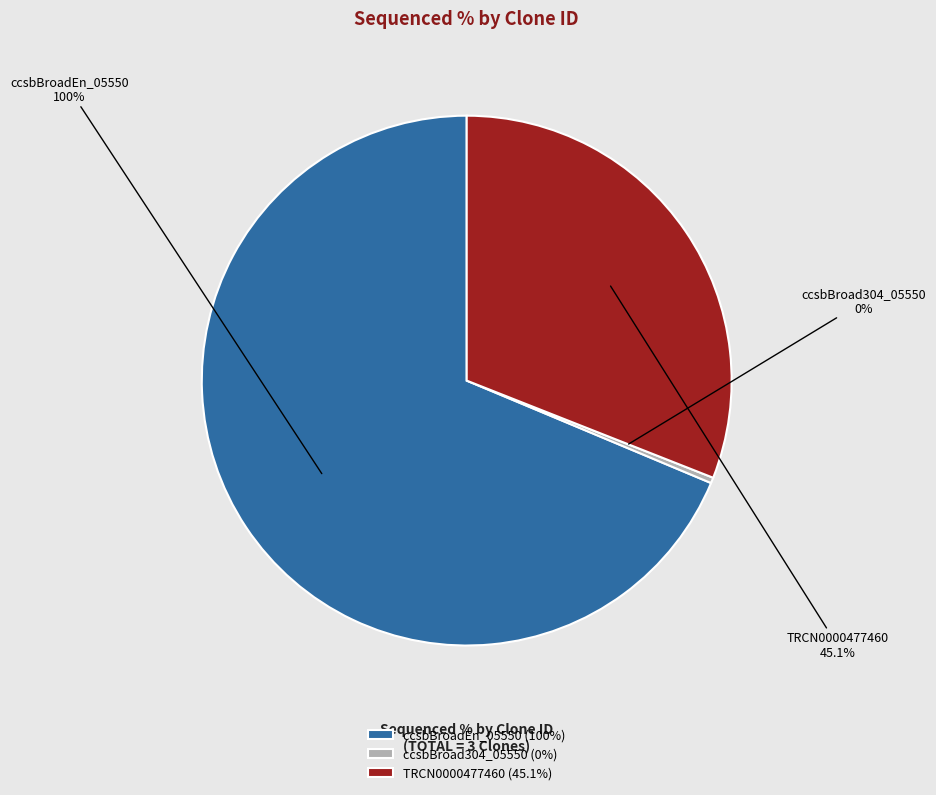

How many segments does this pie chart have?

3